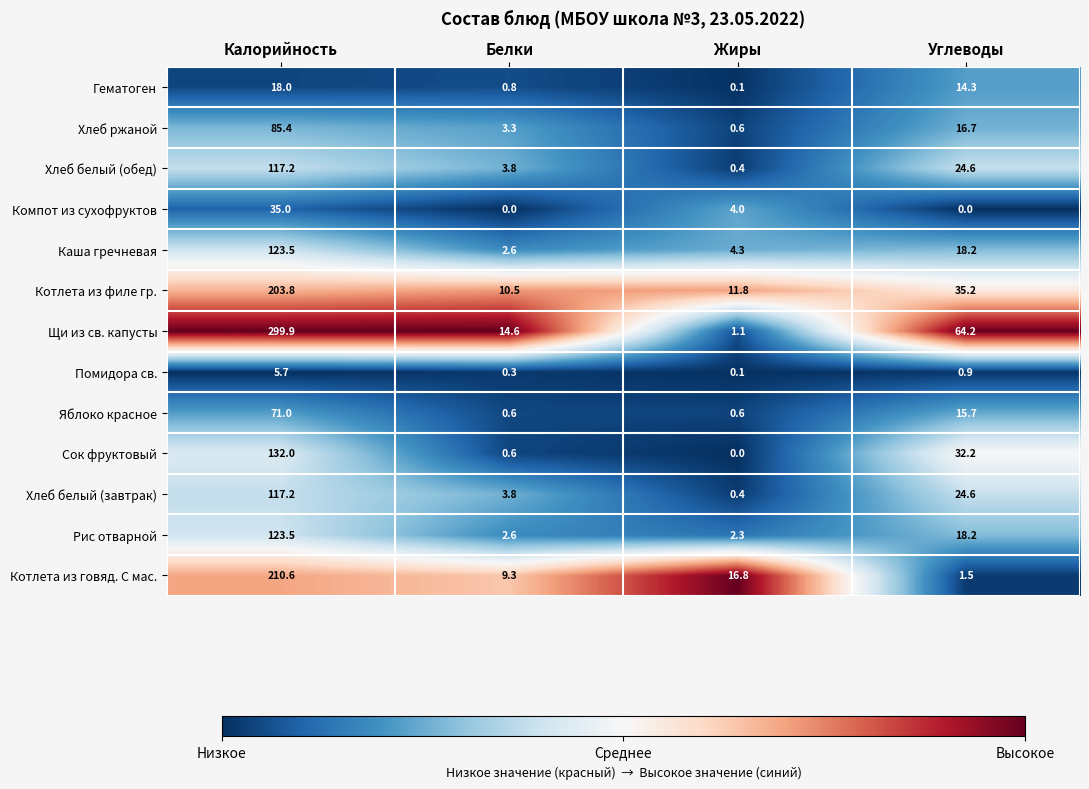

What is the sum of the Хлеб белый (обед) values at Калорийность and Белки?

121.0